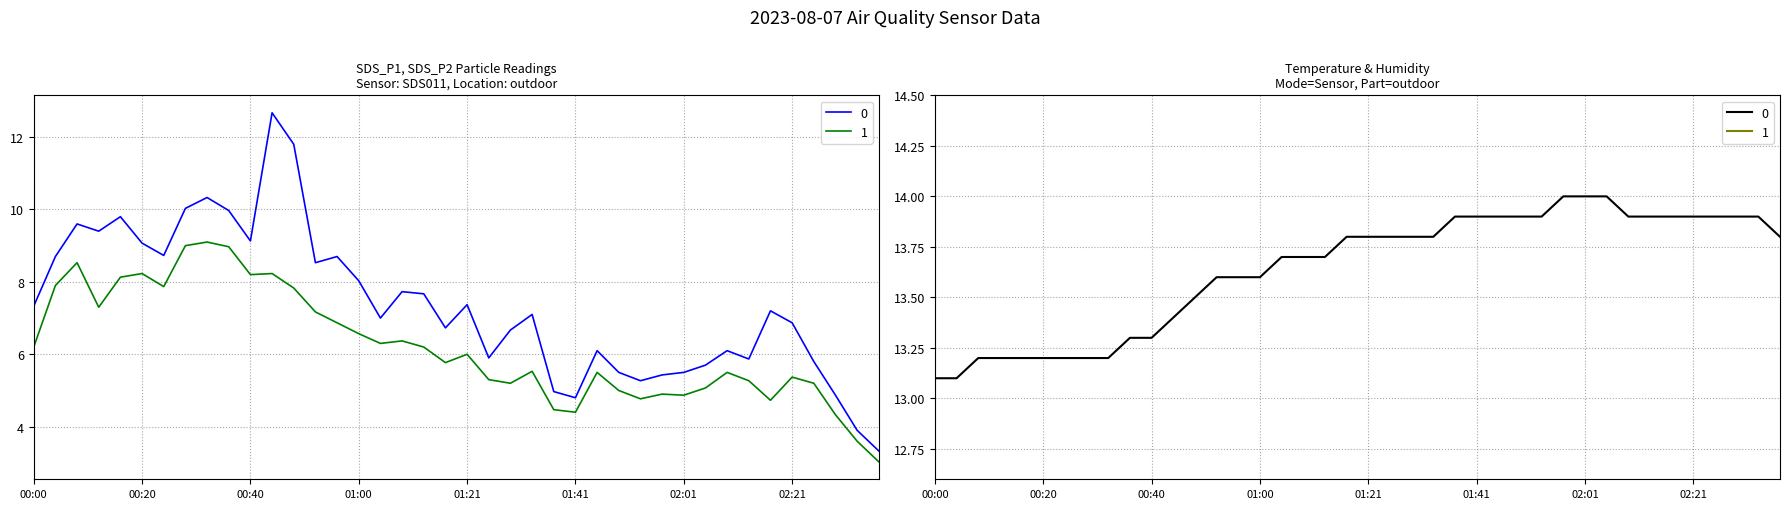

What is the greatest value displayed?

14.0